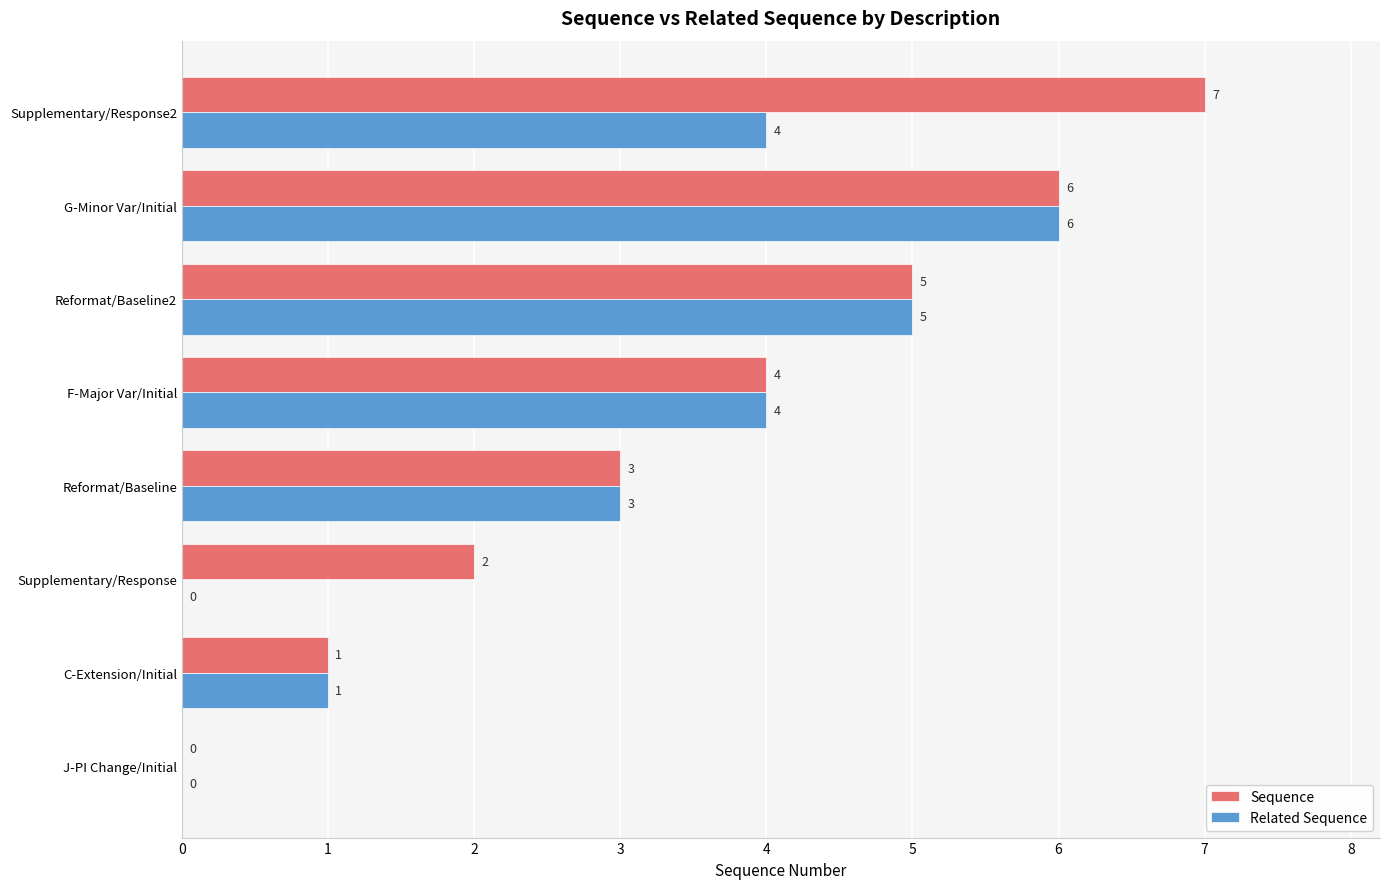

Is it true that Sequence equals -3 at J-PI Change/Initial?

False